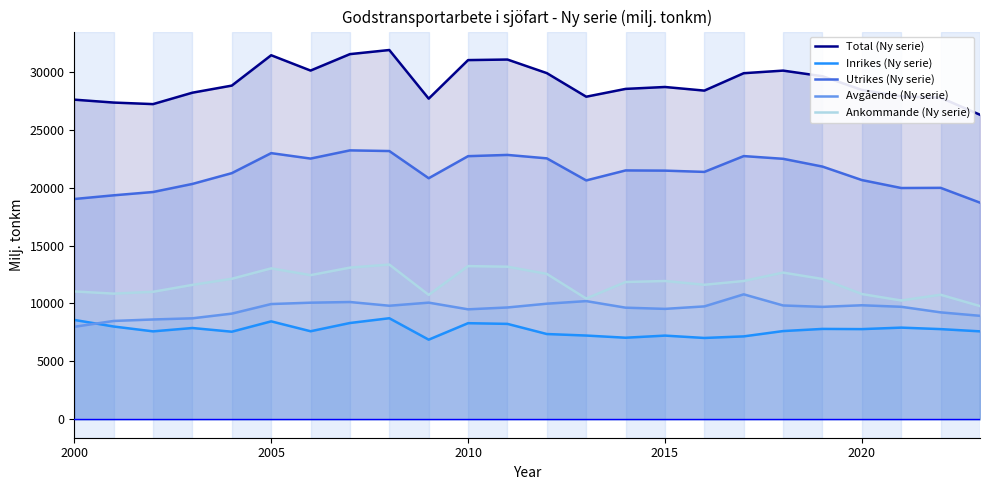

Count the number of categories in the chart.

24